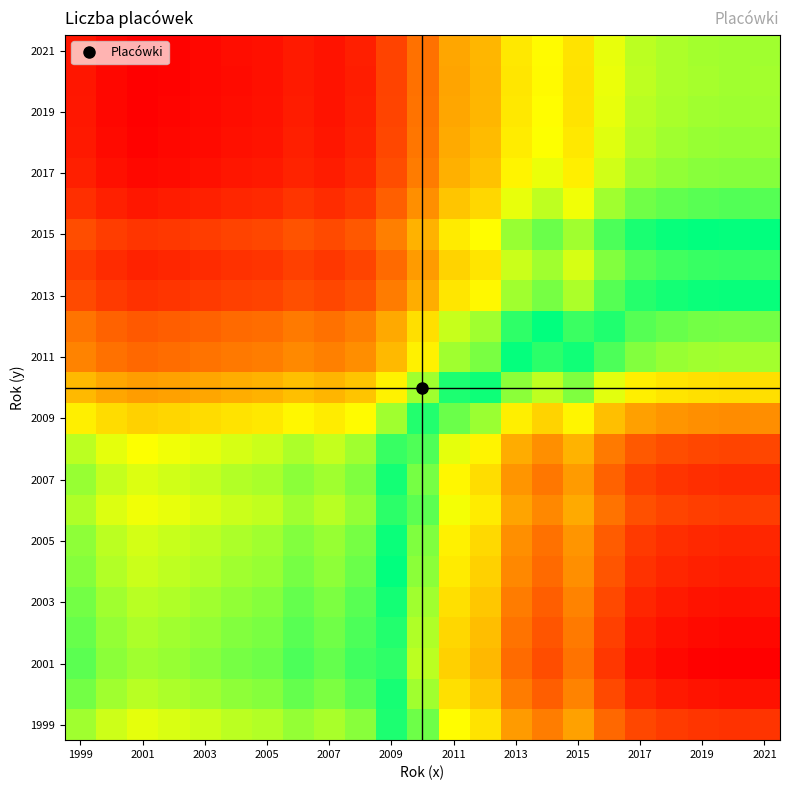

At how many categories does at least one series exceed 1?

22